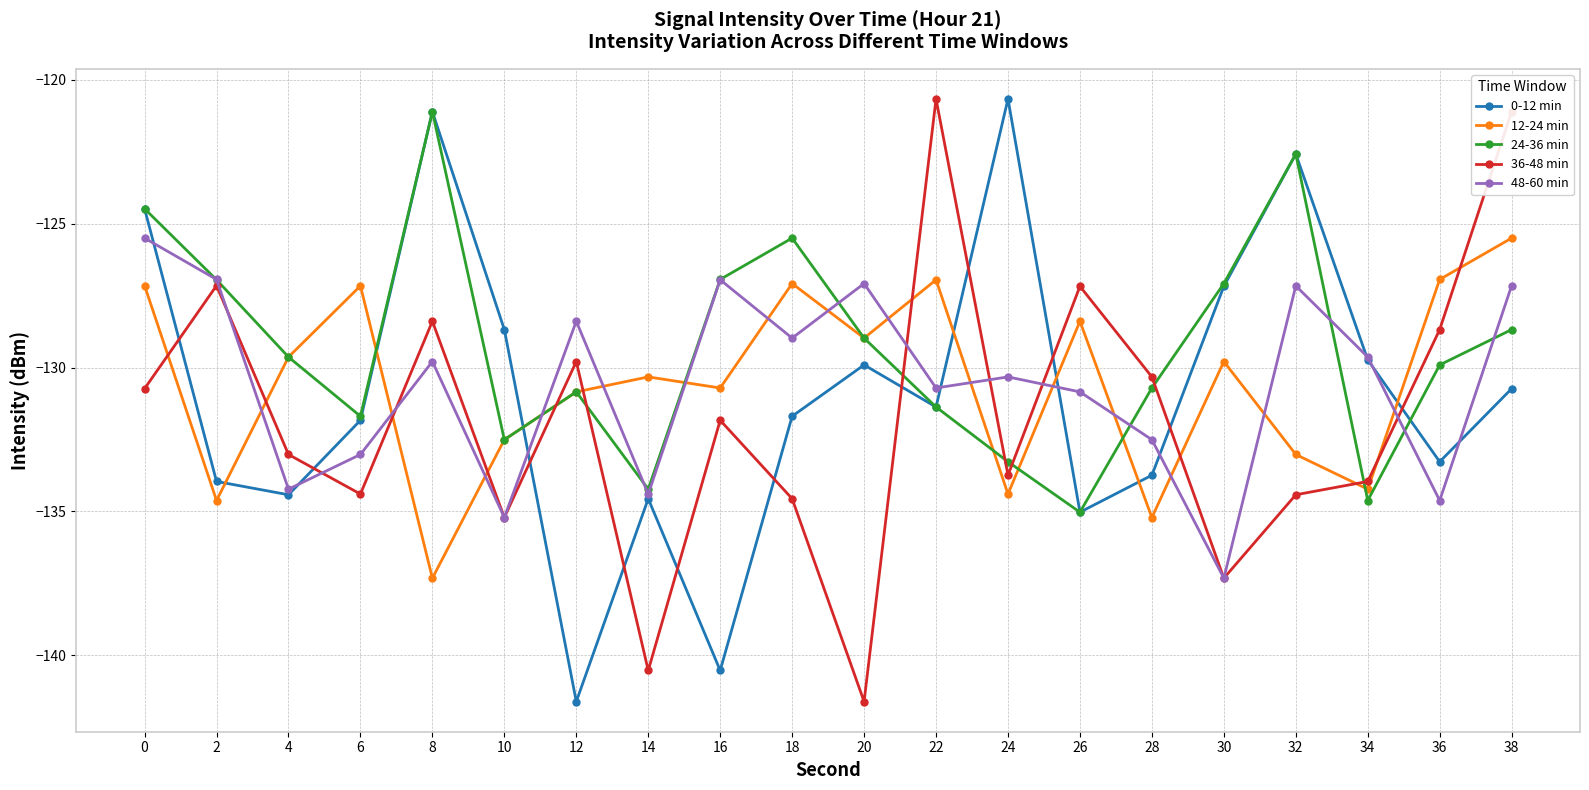

What is the spread (max minus min) of values at 6?

7.2